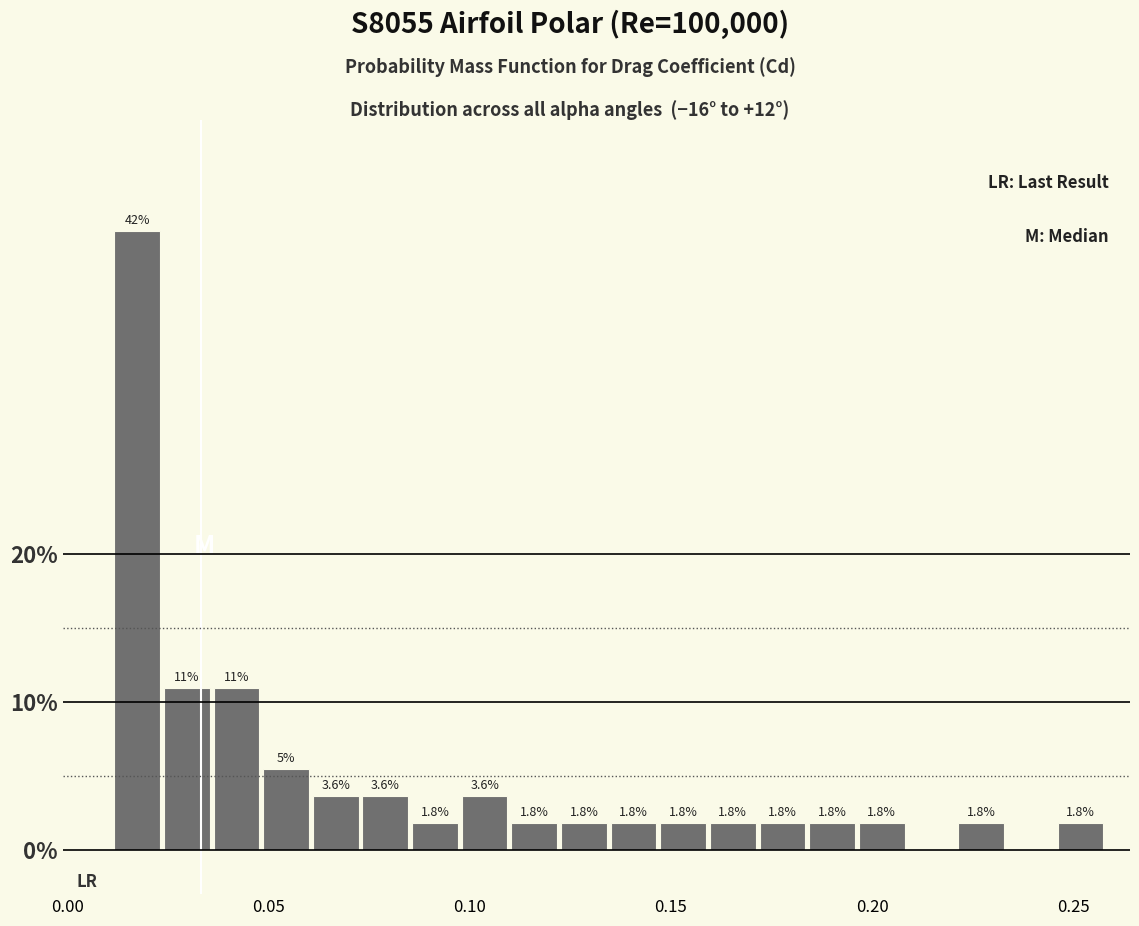

Read against the x-axis, roughly where is the centre of the tallest bar?

0.015